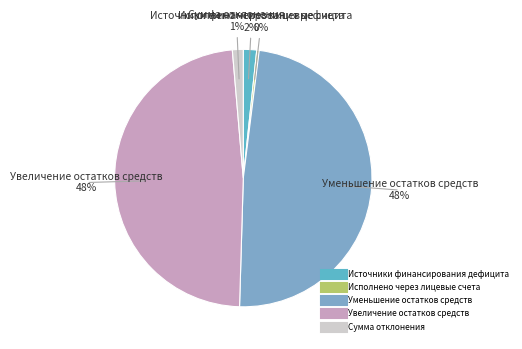

To the nearest percent, what is the difference between the largest and smallest slice percentages?

48%